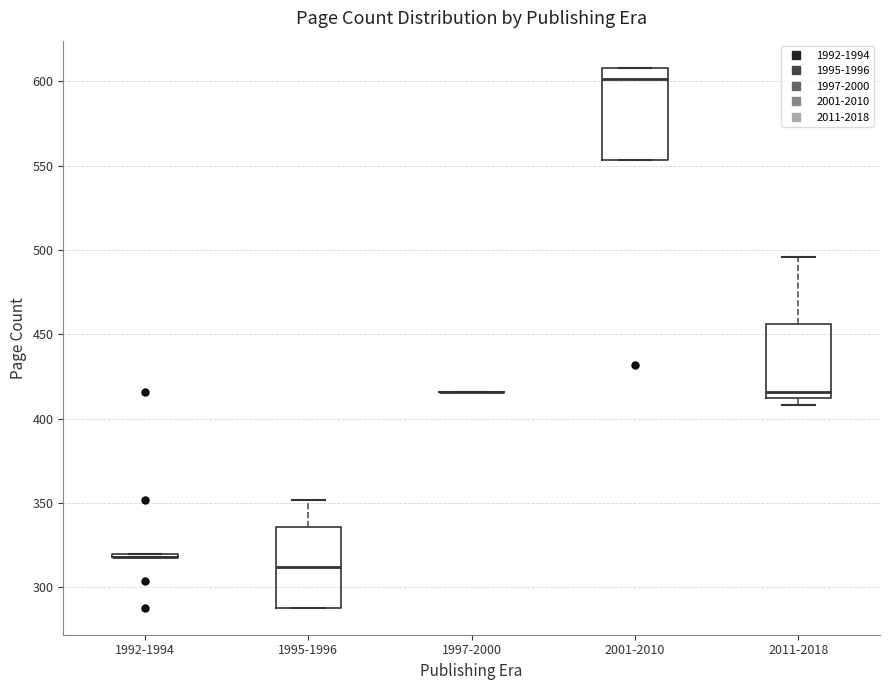

Which box is the tallest, from its lower edge to its upper edge?

2001-2010